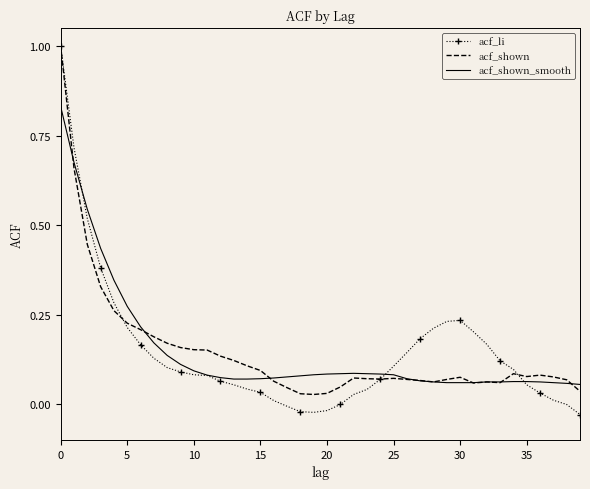

Which series has the largest range (max minus min)?

acf_li